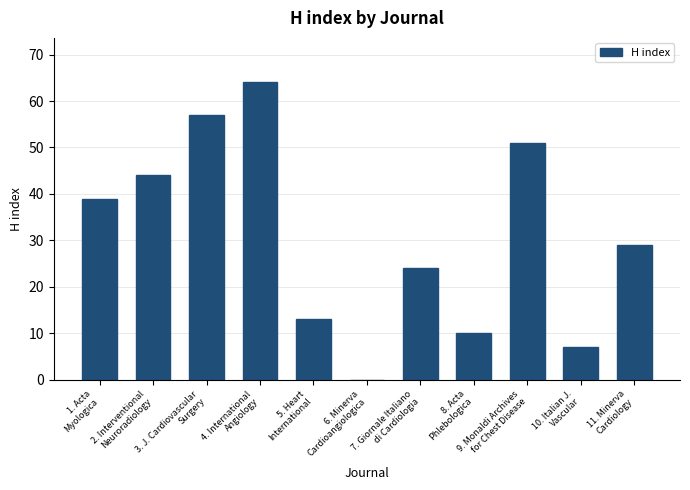

Approximately how many times larger is the value at 8. Acta
Phlebologica compared to 7. Giornale Italiano
di Cardiologia?

0.4